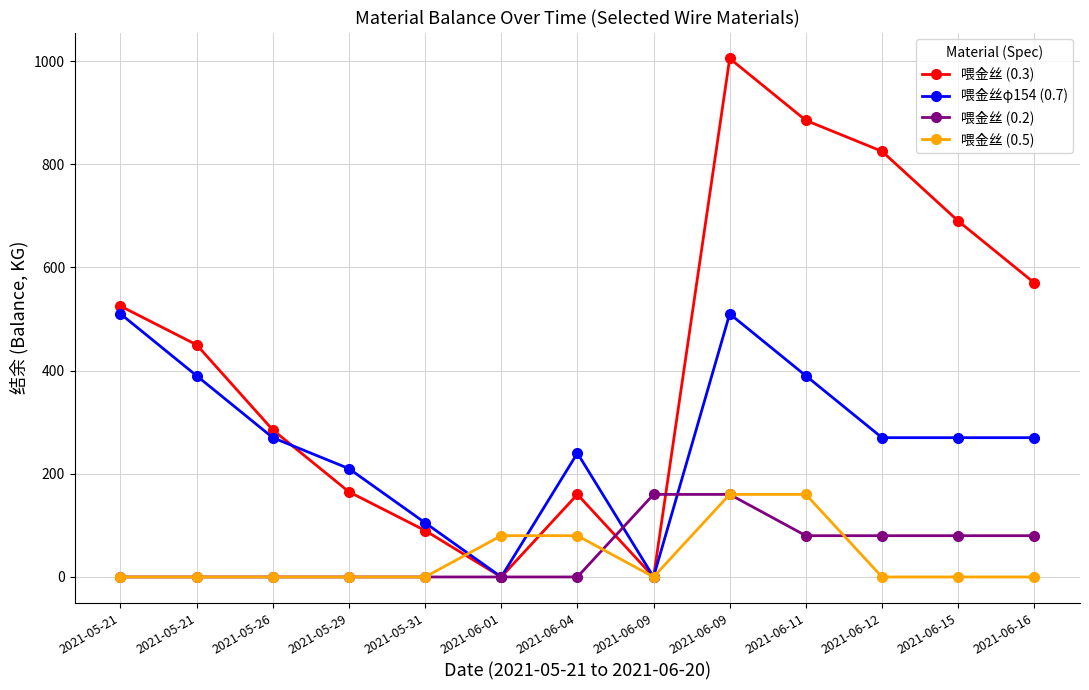

Does the chart display data point markers on the line(s)?

Yes